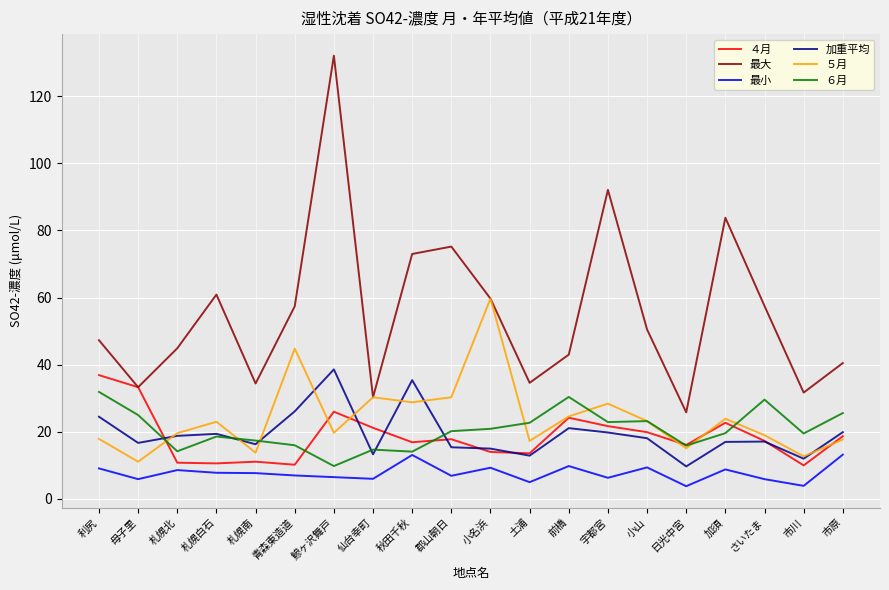

Where does the 加重平均 series first go above 18?

利尻